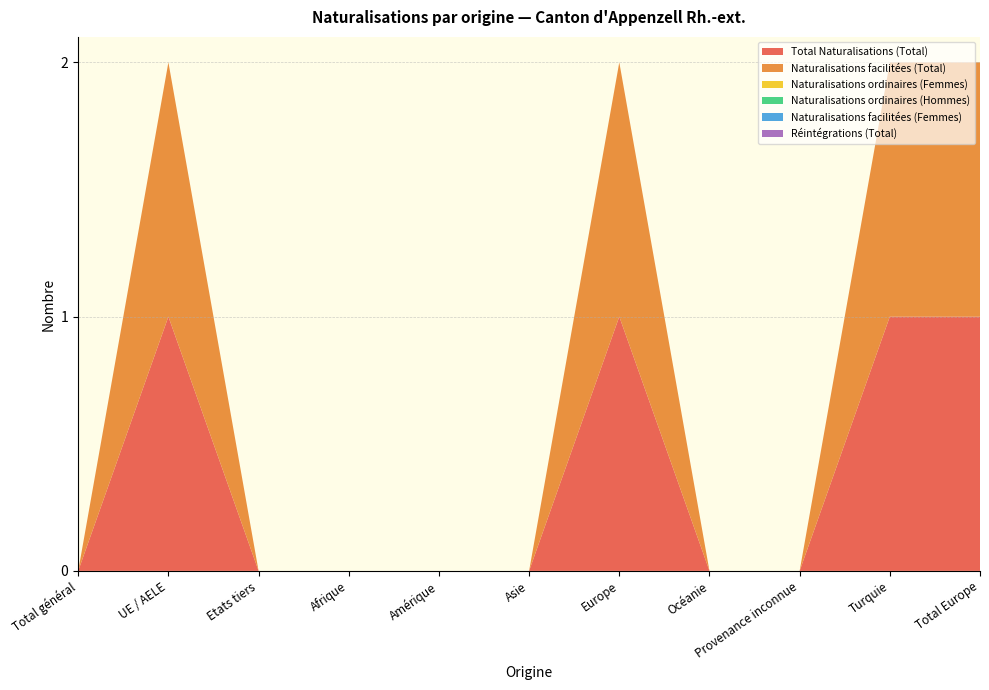

Reading left to right, extract all data points from this chart.

Total Naturalisations (Total): 0	1	0	0	0	0	1	0	0	1	1
Naturalisations facilitées (Total): 0	1	0	0	0	0	1	0	0	1	1
Naturalisations ordinaires (Femmes): 0	0	0	0	0	0	0	0	0	0	0
Naturalisations ordinaires (Hommes): 0	0	0	0	0	0	0	0	0	0	0
Naturalisations facilitées (Femmes): 0	0	0	0	0	0	0	0	0	0	0
Réintégrations (Total): 0	0	0	0	0	0	0	0	0	0	0